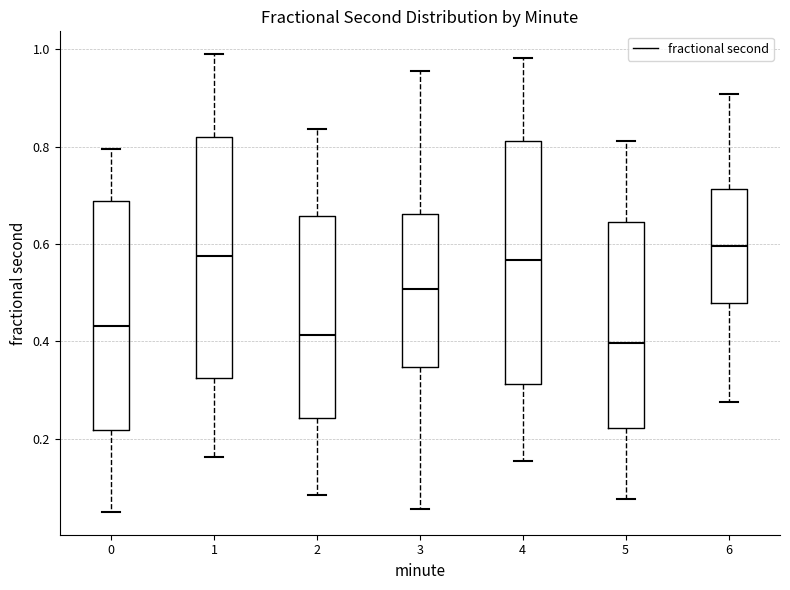

Reading left to right, read every box against the y-axis: the position of its median line, the range the box covers, and the ends of its whiskers. The values are not printed on the chart, so give them approximately, as read against the axis.

0: median 0.44, box 0.22 to 0.68, whiskers 0.04 to 0.80
1: median 0.58, box 0.32 to 0.82, whiskers 0.16 to 1.00
2: median 0.42, box 0.24 to 0.66, whiskers 0.08 to 0.84
3: median 0.50, box 0.34 to 0.66, whiskers 0.06 to 0.96
4: median 0.56, box 0.32 to 0.82, whiskers 0.16 to 0.98
5: median 0.40, box 0.22 to 0.64, whiskers 0.08 to 0.82
6: median 0.60, box 0.48 to 0.72, whiskers 0.28 to 0.90